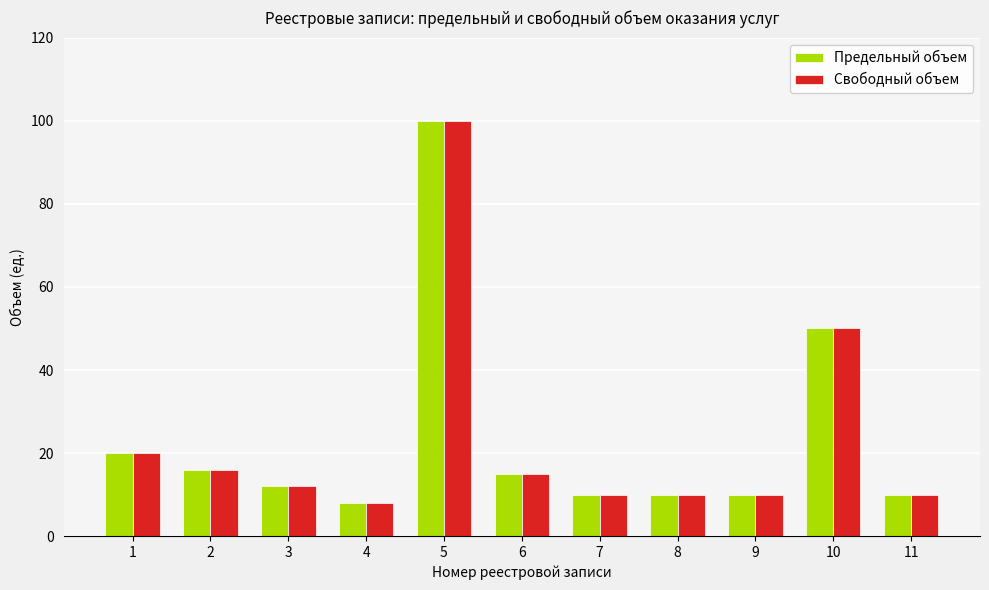

The Свободный объем series shows 50 at 10. True or false?

True